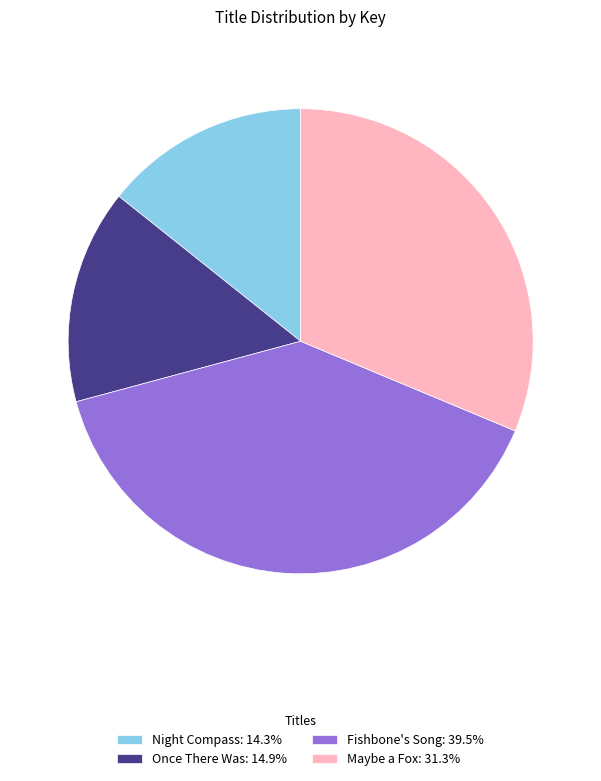

Between Fishbone's Song and Night Compass, which is larger?

Fishbone's Song